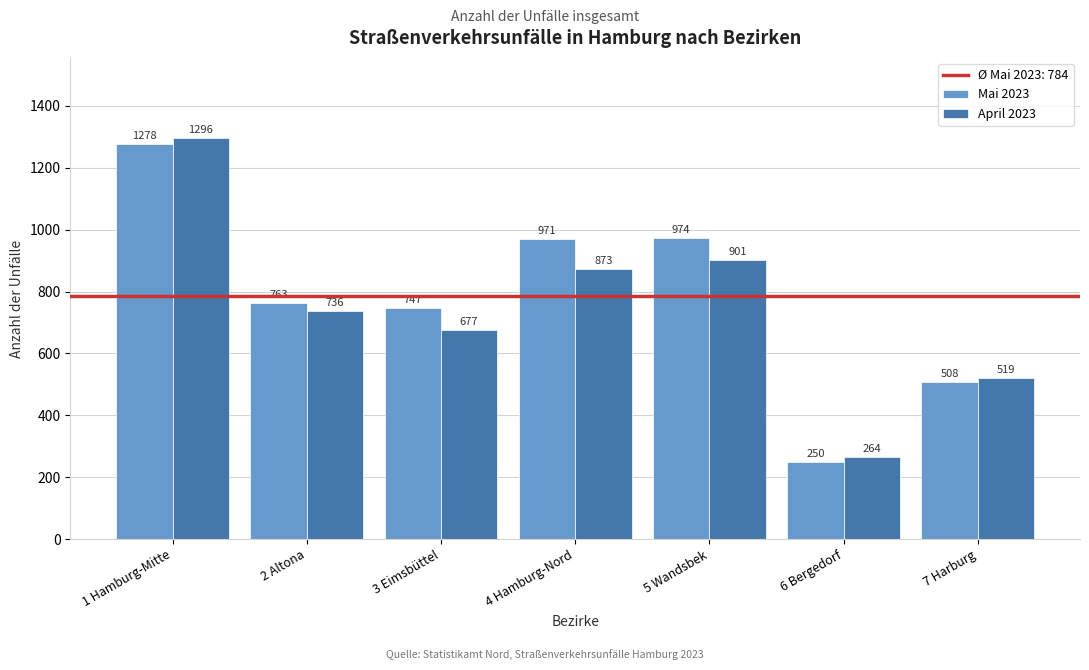

Reading left to right, transcribe all the data shown in this chart.

Mai 2023: 1278	763	747	971	974	250	508
April 2023: 1296	736	677	873	901	264	519